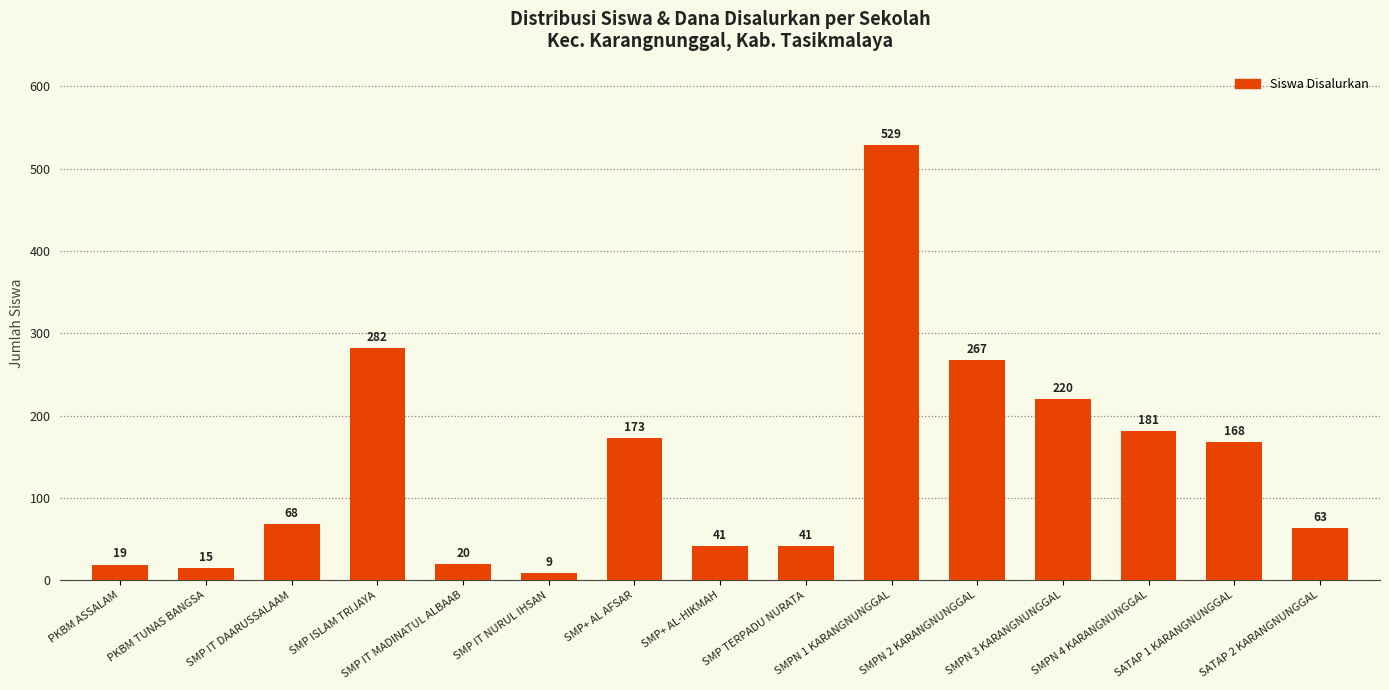

What is the difference between the maximum and minimum values?

520